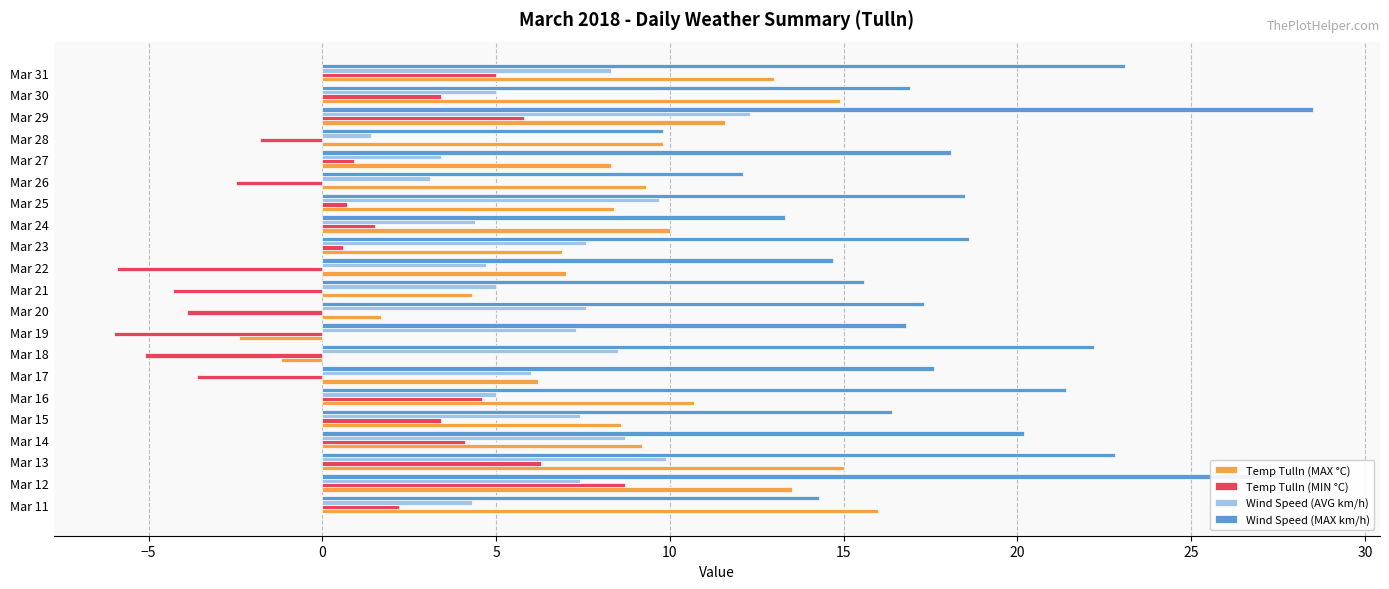

True or false: Wind Speed (MAX km/h) has a value of 8.3 at Mar 15.

False